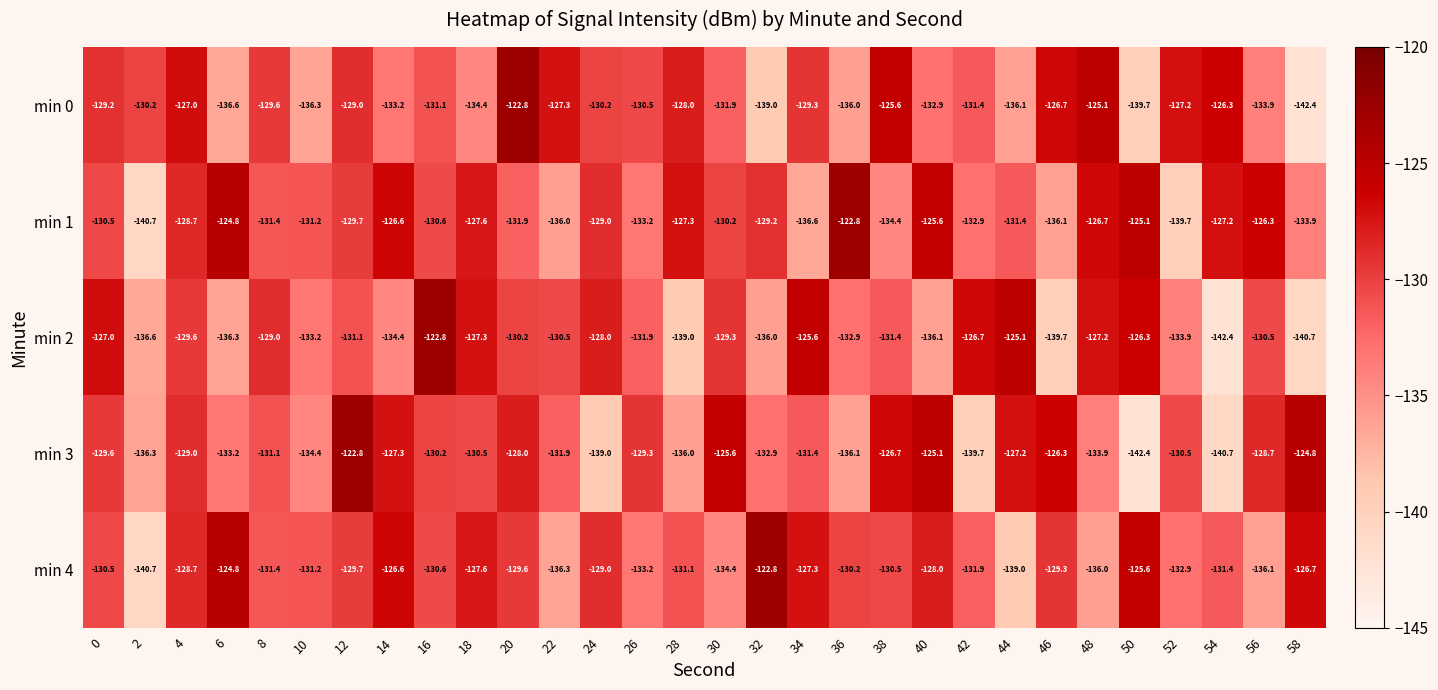

At 36, list the series in order from largest to smallest.

min 1, min 4, min 2, min 0, min 3